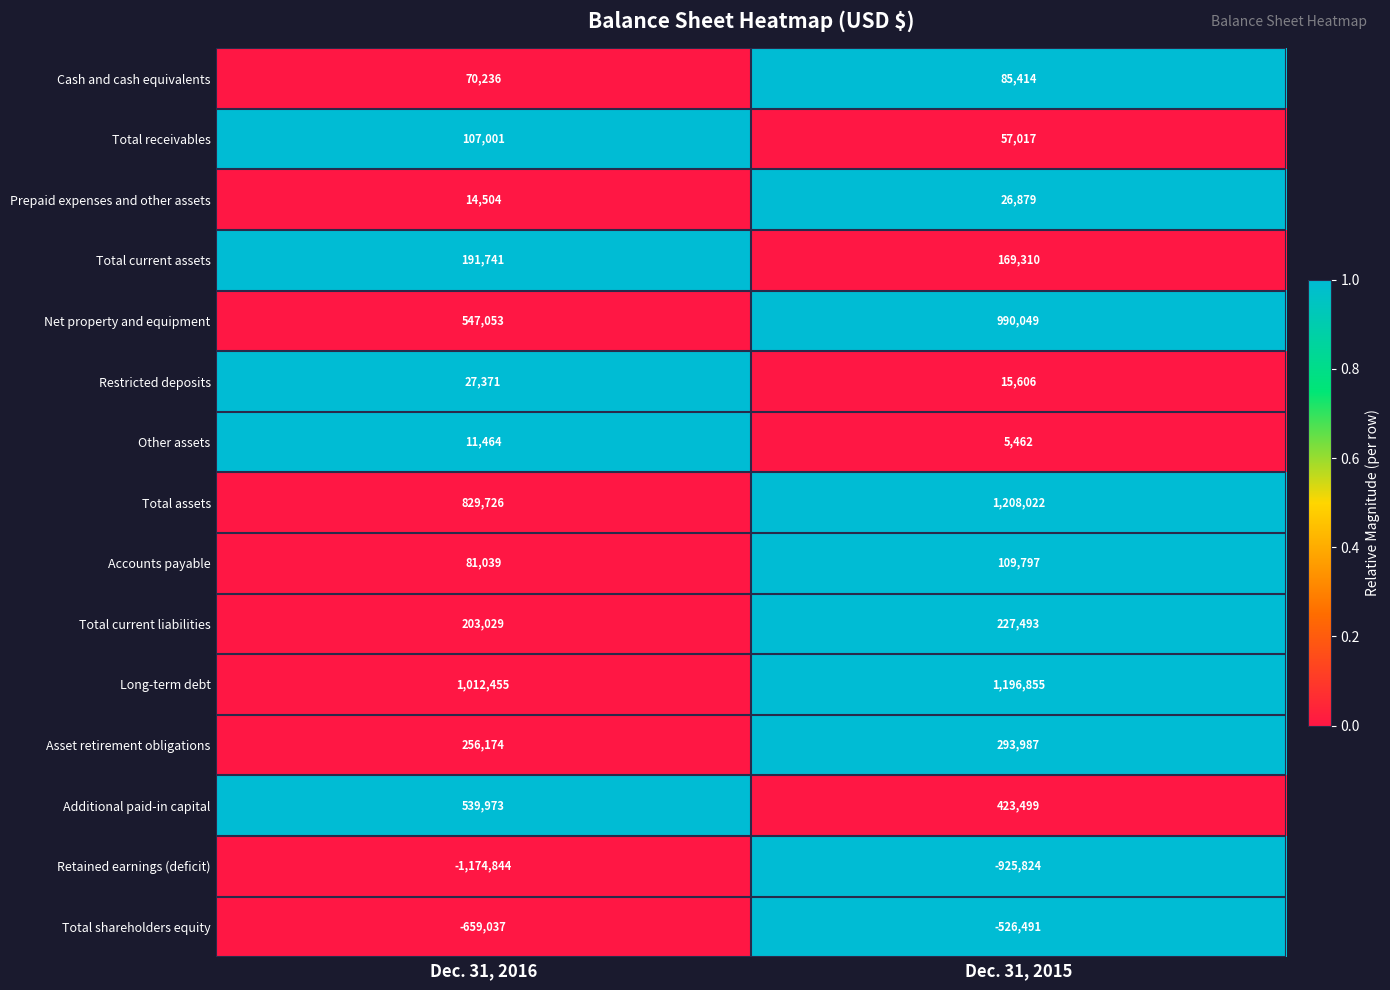

What is the maximum value shown in the chart?

1208022